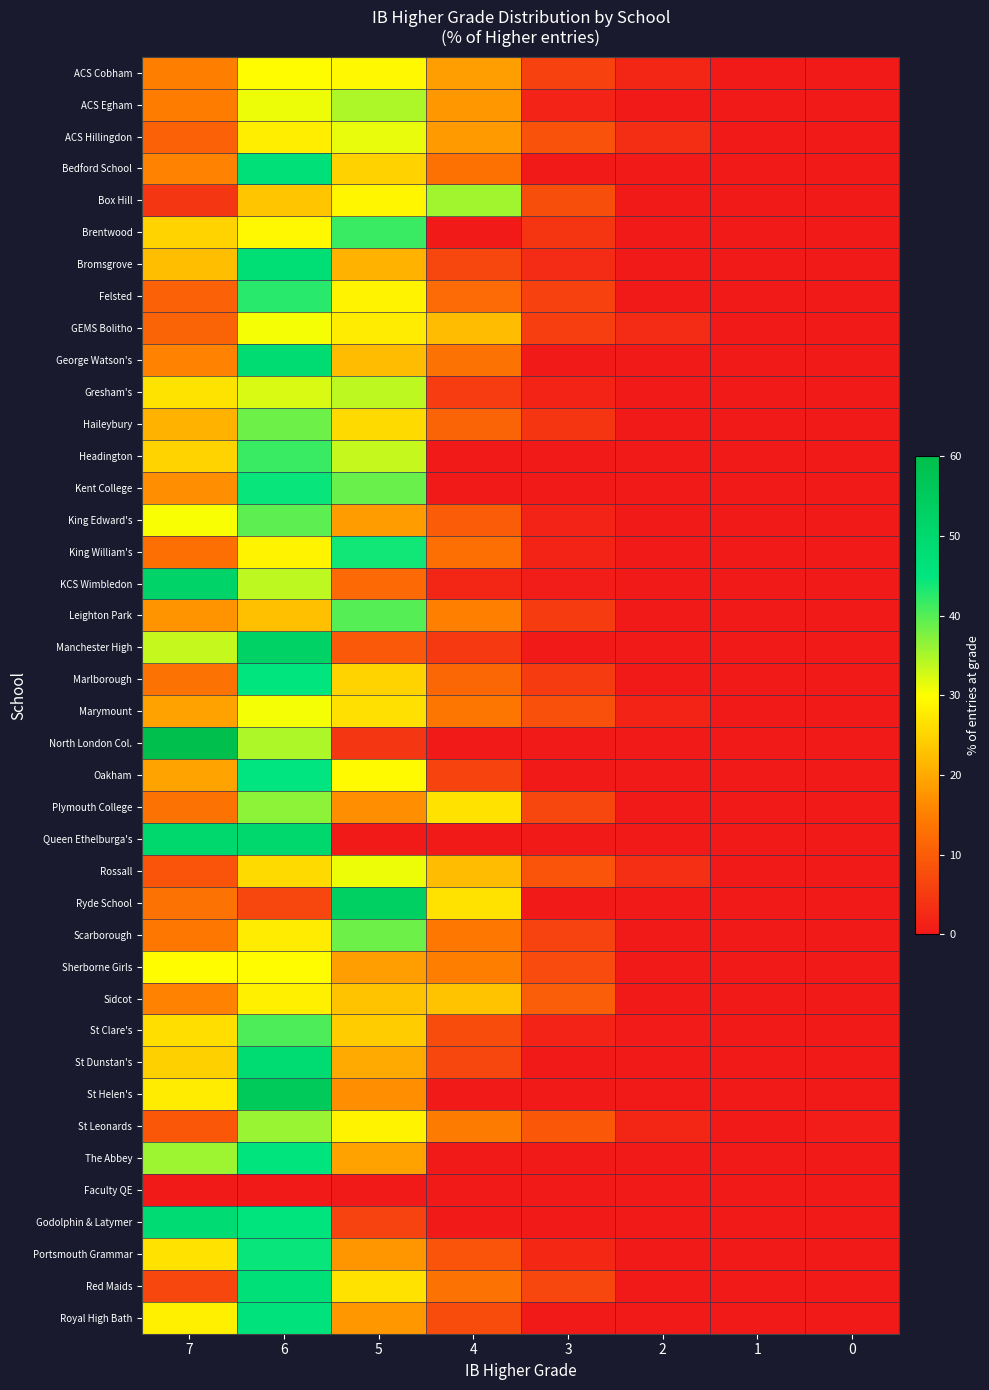

Which series has the widest spread of values?

North London Col.